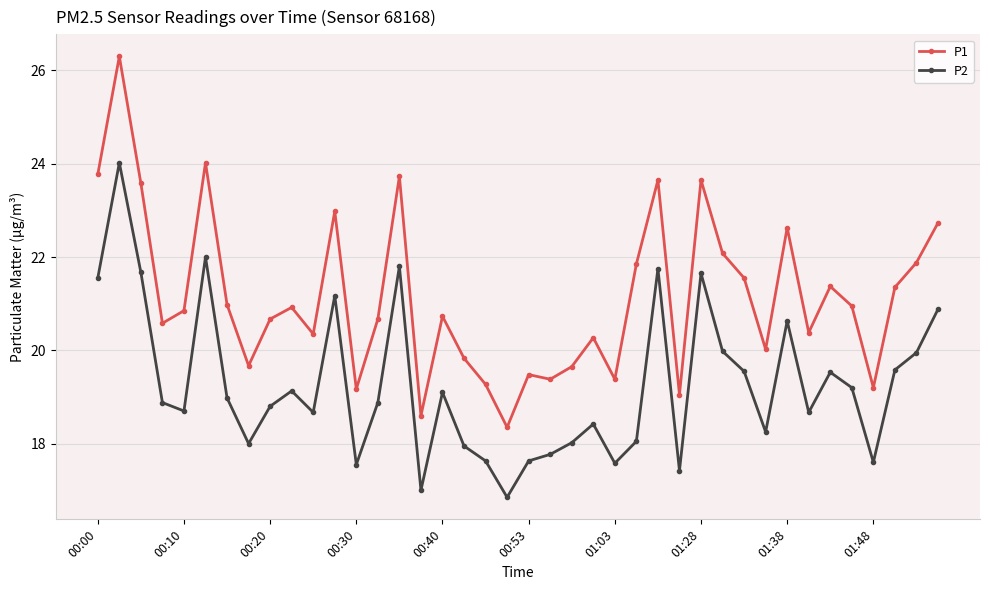

What is the value of the P2 point at the 40th from the left?

20.9